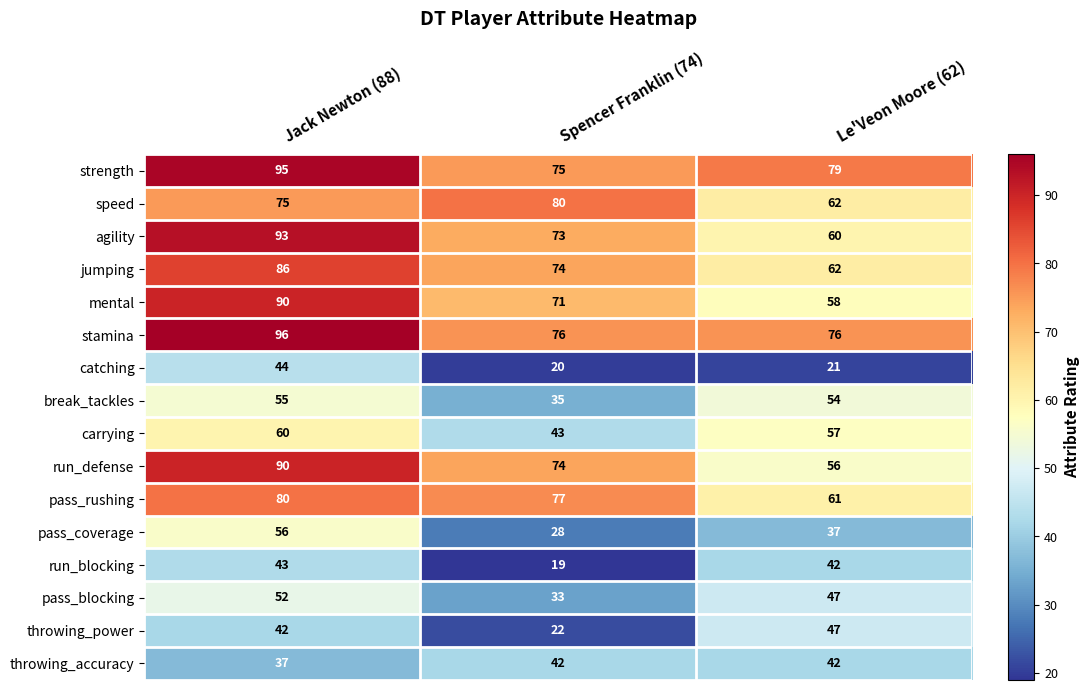

Where is run_blocking nearest to the value 31?

Le'Veon Moore (62)